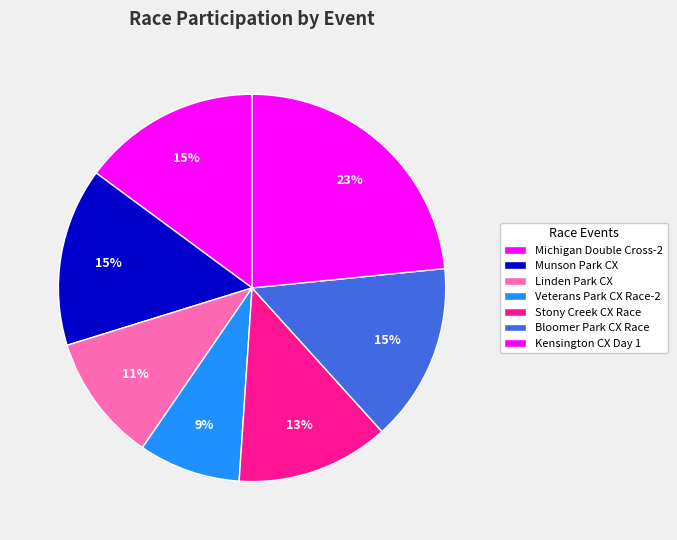

How many segments does this pie chart have?

7